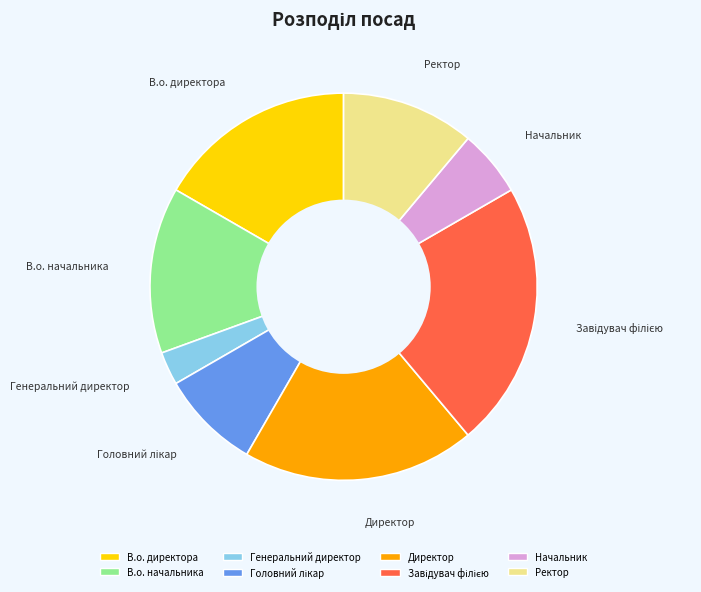

Which slice is the smallest?

Генеральний директор